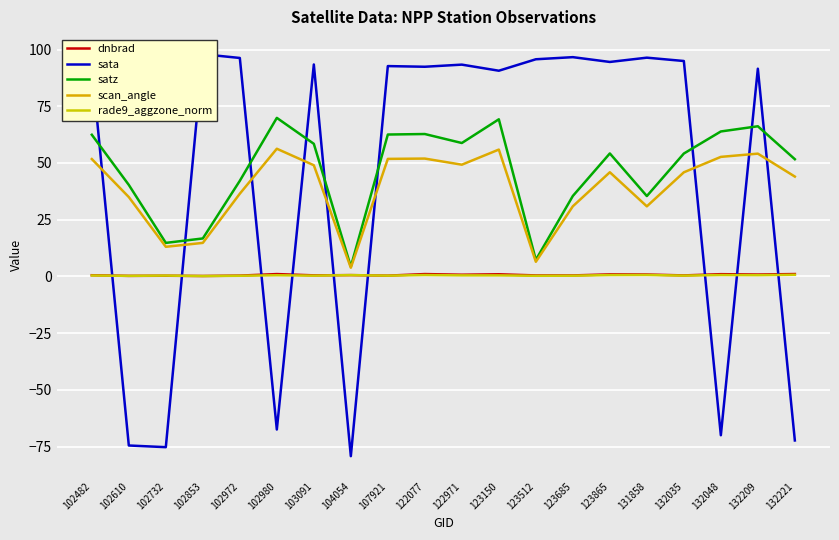

Which category has the highest value in the rade9_aggzone_norm series?

132221